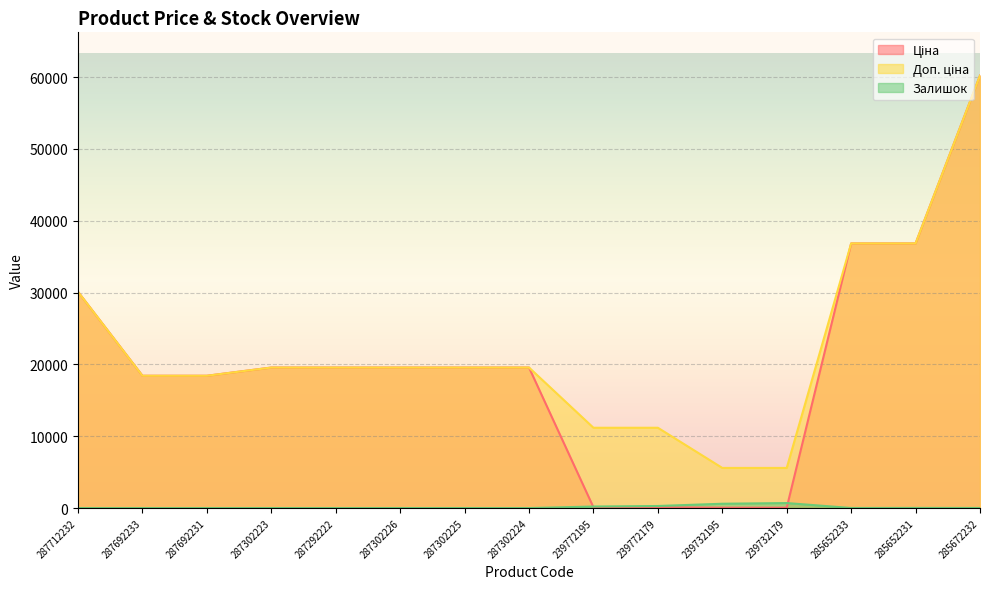

True or false: Доп. ціна and Ціна intersect in this chart.

False